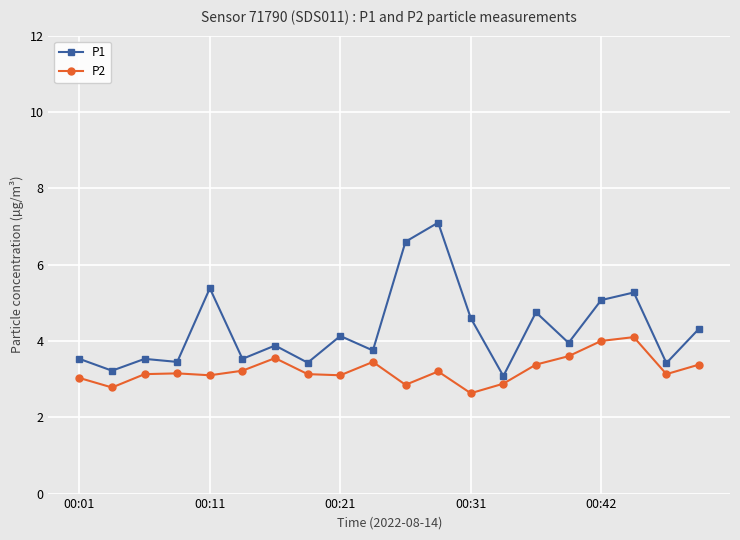

Does the chart display data point markers on the line(s)?

Yes